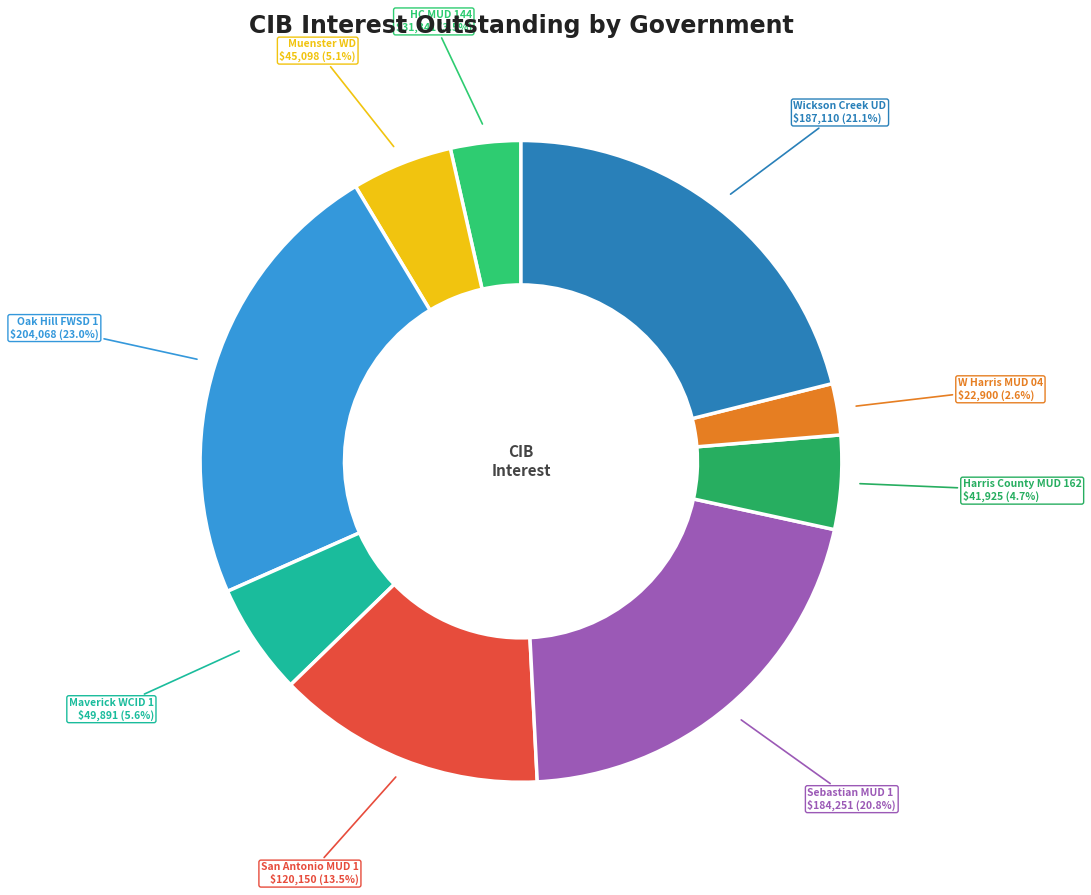

How many slices are in this pie chart?

9